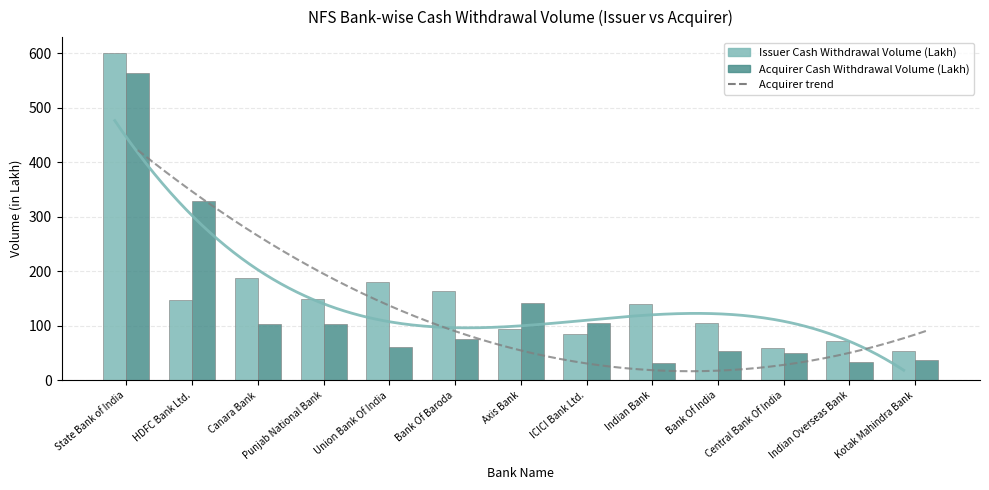

What is the total value across all series at Punjab National Bank?

253.2